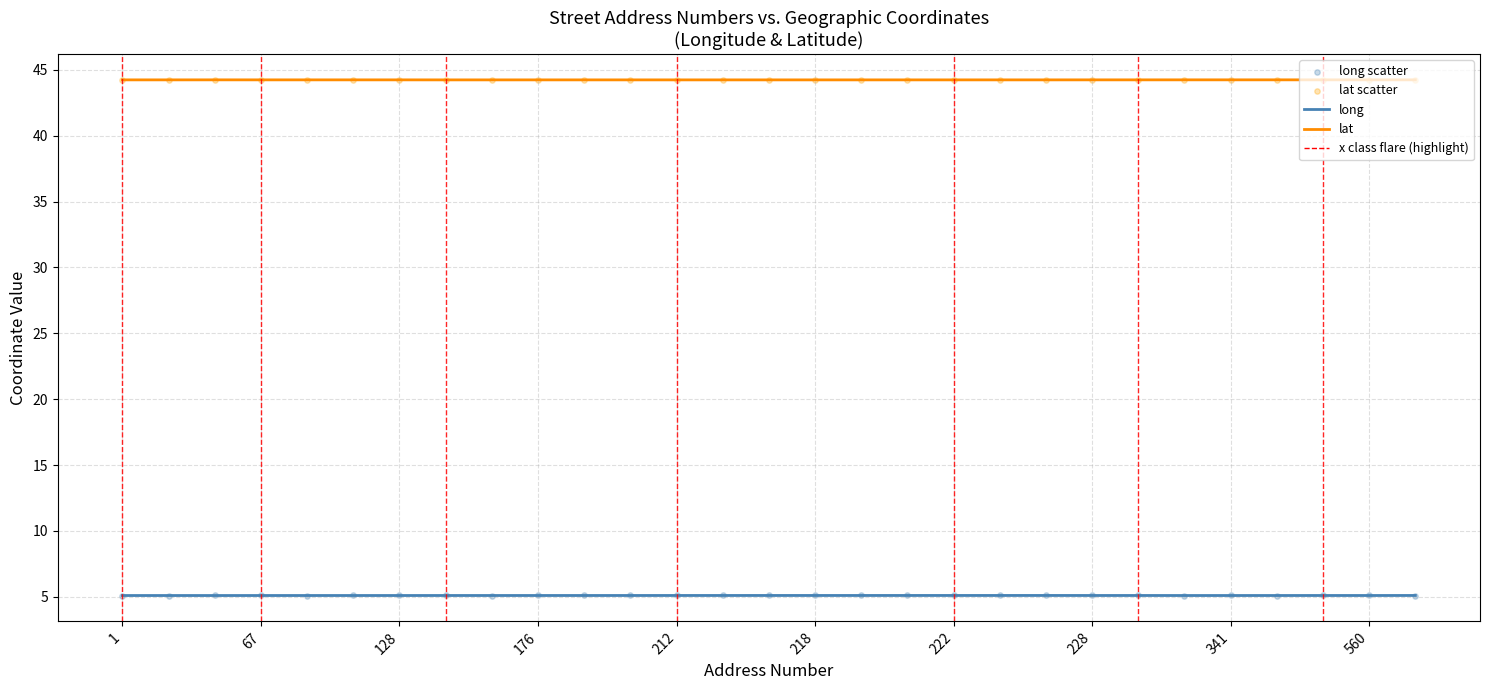

Is the value of lat scatter at 560 greater than the value of long scatter at 212?

Yes